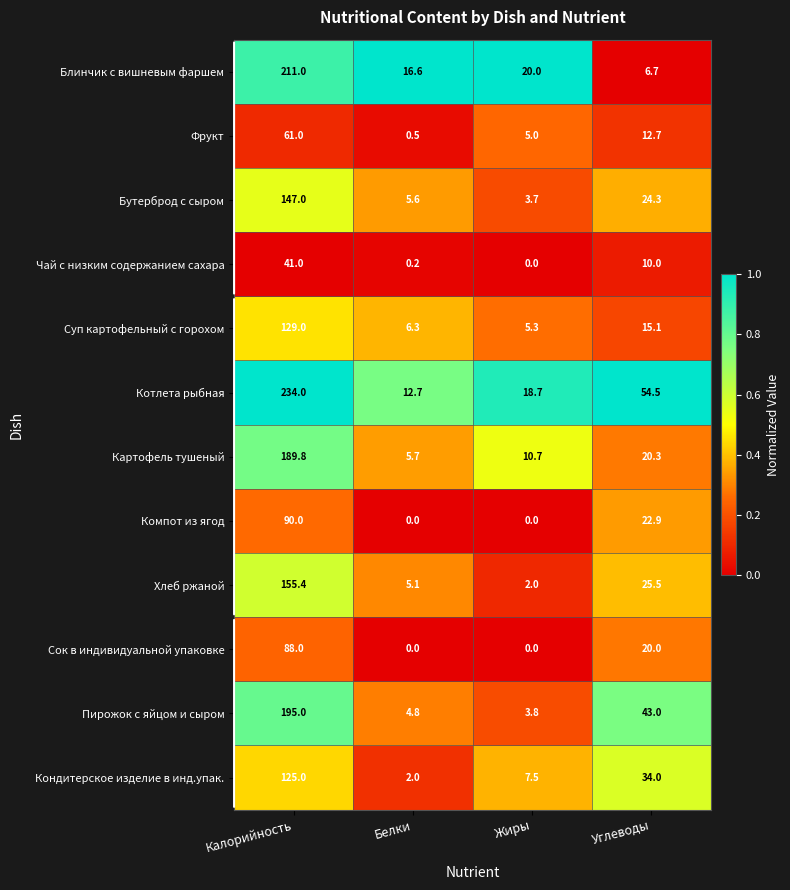

What is the total value across all series at Углеводы?

289.0